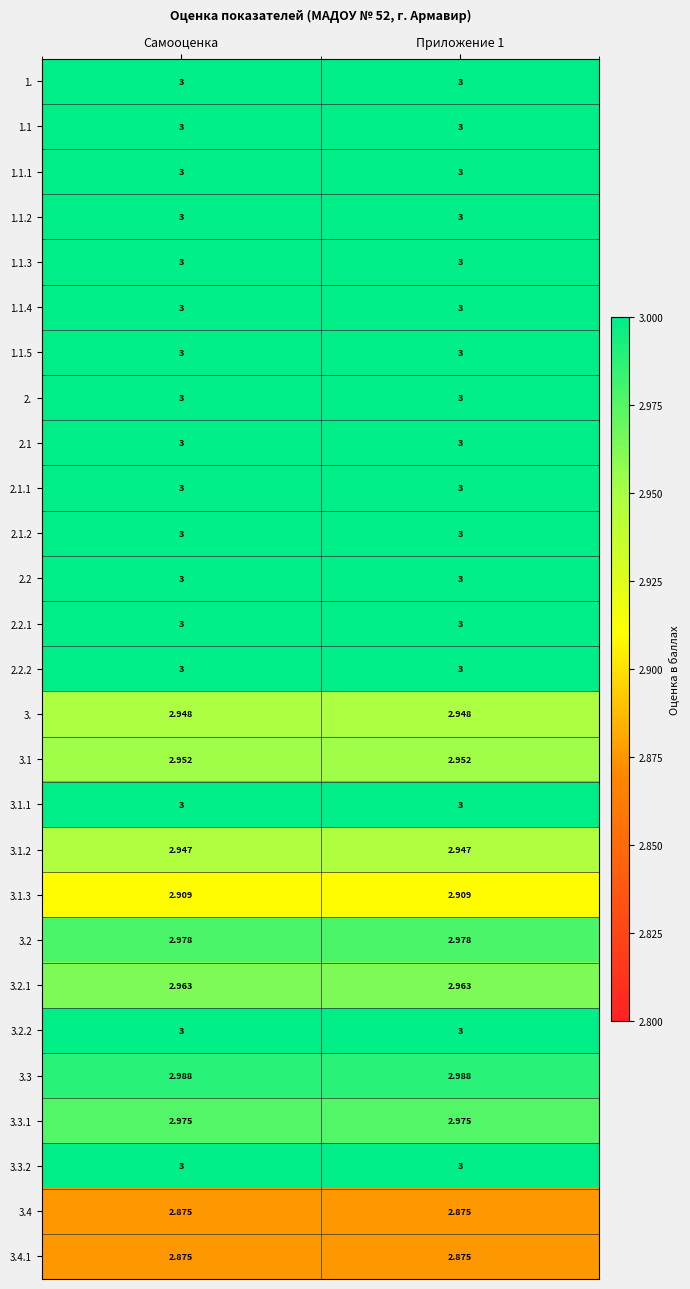

Which series has the widest spread of values?

1.